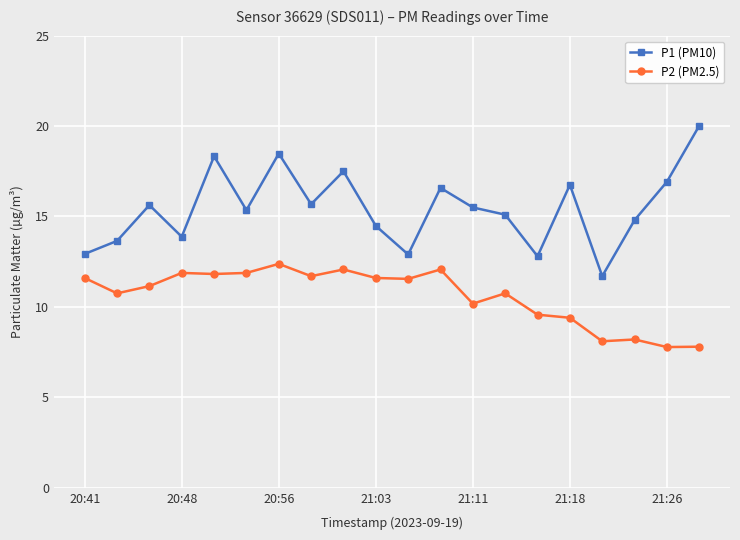

True or false: P1 (PM10) has more than 0 interior local peaks.

True